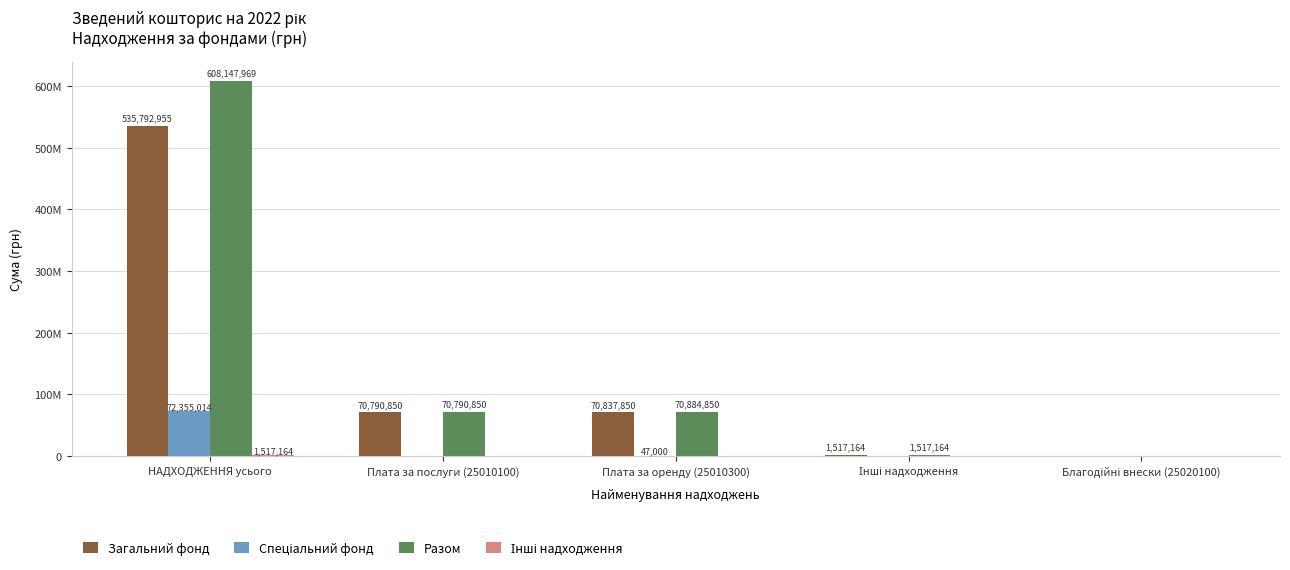

What is the average value of the Спеціальний фонд series?

14480403